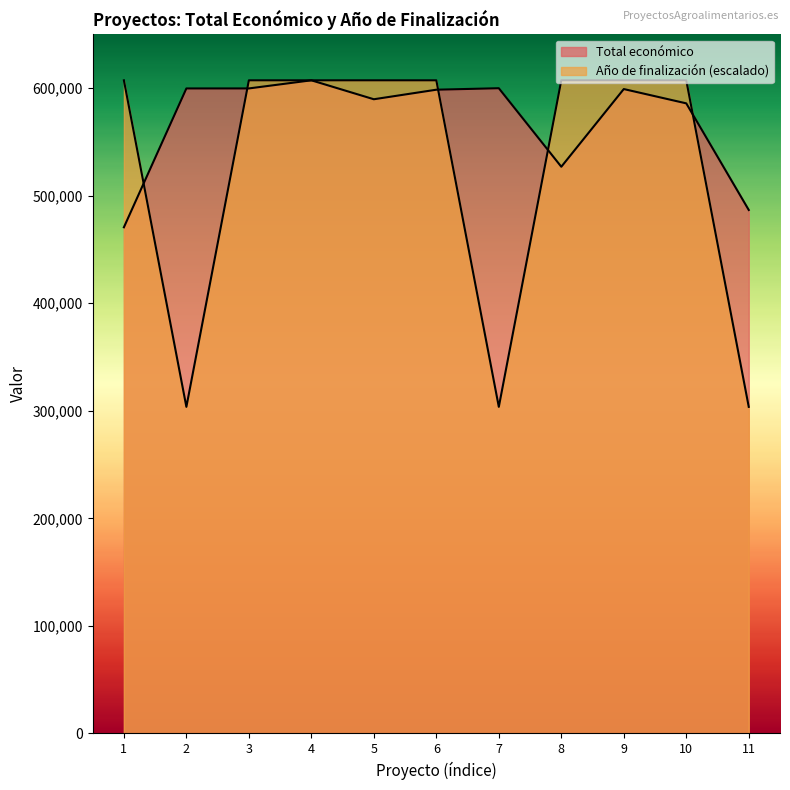

What is the average value of the Total económico series?

569524